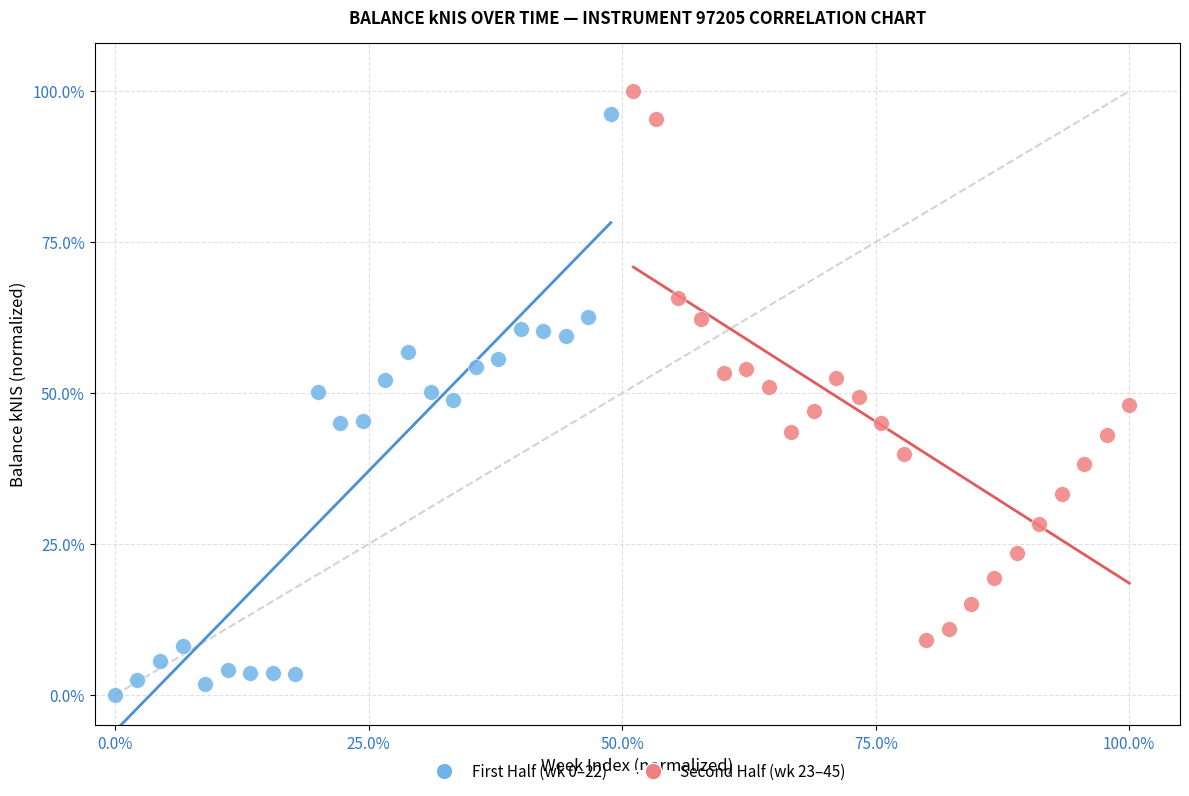

What are all the series names shown in the legend?

First Half (wk 0–22), Second Half (wk 23–45)